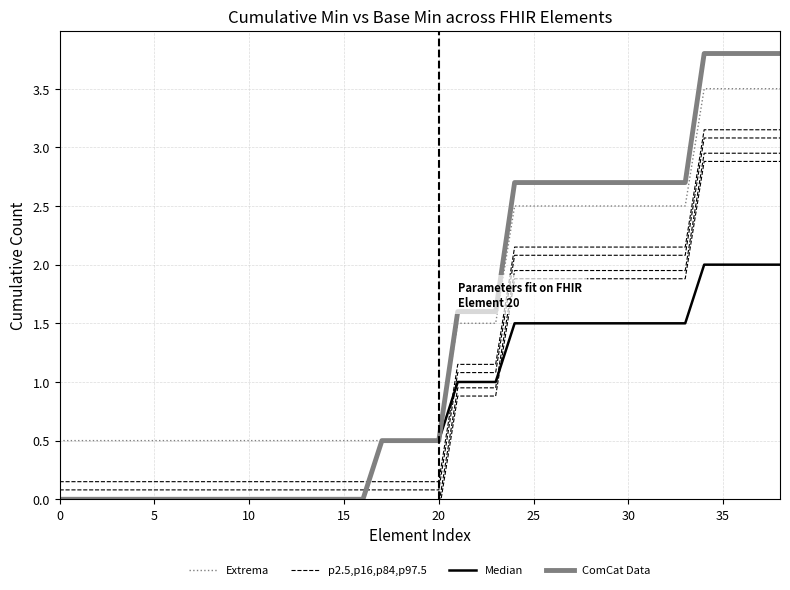

Is it true that p2.5,p16,p84,p97.5 equals 3.4 at 30?

False